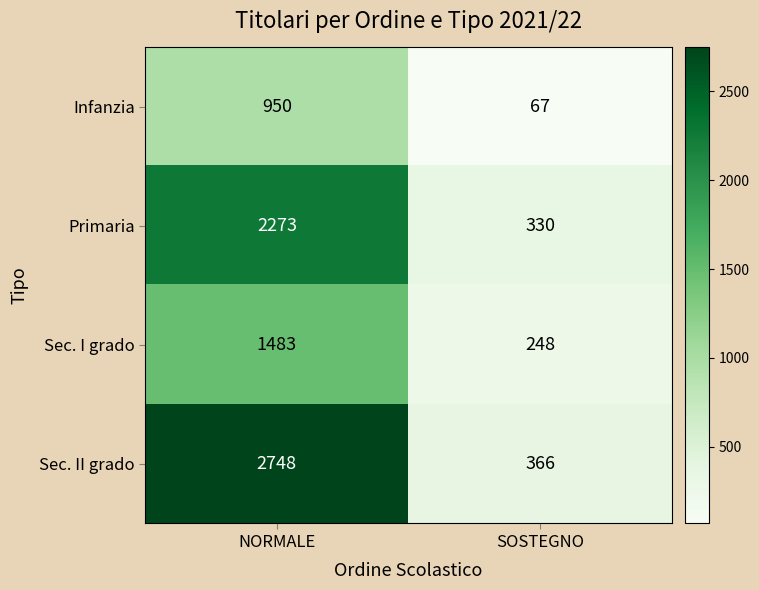

List the series in order of their overall mean, lowest first.

Infanzia, Sec. I grado, Primaria, Sec. II grado